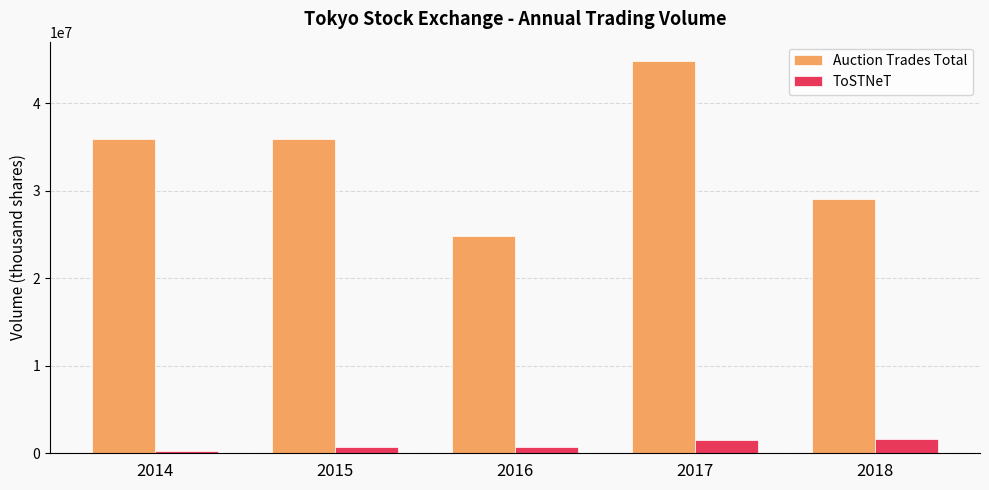

What is the value of the ToSTNeT bar at the 5th from the left?

1587915